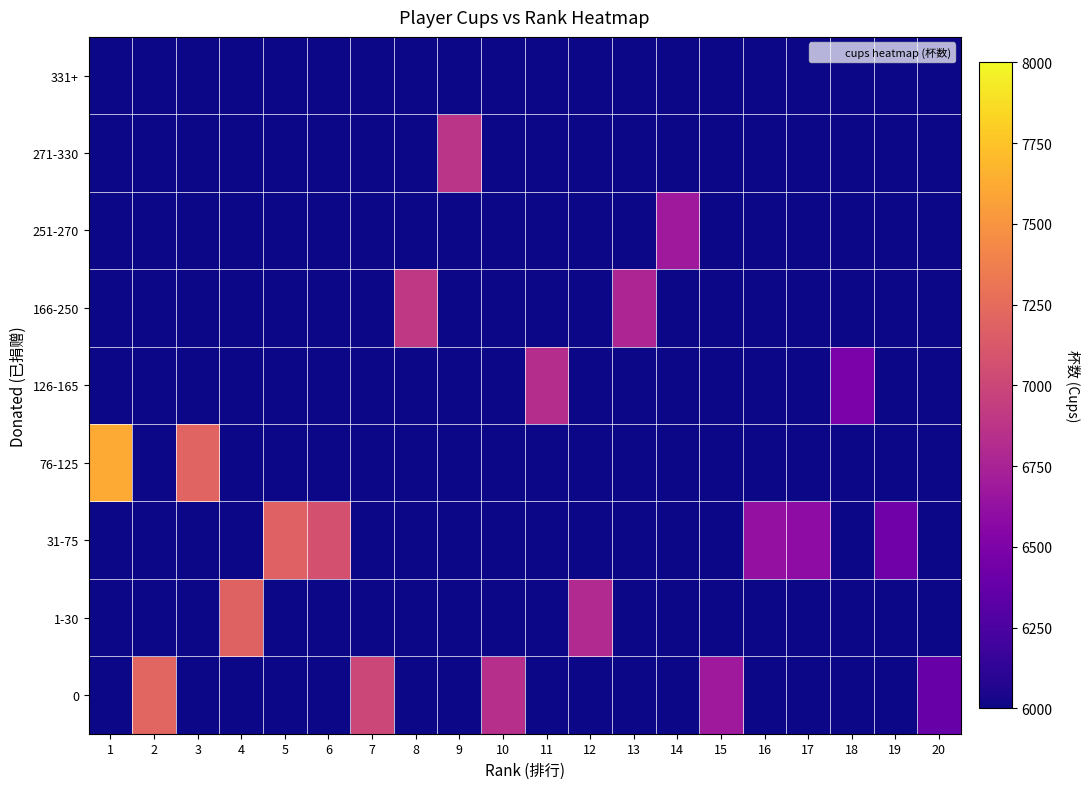

Reading right to left, transcribe all the data shown in this chart.

0: 20=6398	19=0	18=0	17=0	16=0	15=6680	14=0	13=0	12=0	11=0	10=6836	9=0	8=0	7=7003	6=0	5=0	4=0	3=0	2=7207	1=0
1-30: 20=0	19=0	18=0	17=0	16=0	15=0	14=0	13=0	12=6801	11=0	10=0	9=0	8=0	7=0	6=0	5=0	4=7188	3=0	2=0	1=0
31-75: 20=0	19=6436	18=0	17=6591	16=6622	15=0	14=0	13=0	12=0	11=0	10=0	9=0	8=0	7=0	6=7075	5=7183	4=0	3=0	2=0	1=0
76-125: 20=0	19=0	18=0	17=0	16=0	15=0	14=0	13=0	12=0	11=0	10=0	9=0	8=0	7=0	6=0	5=0	4=0	3=7199	2=0	1=7618
126-165: 20=0	19=0	18=6490	17=0	16=0	15=0	14=0	13=0	12=0	11=6825	10=0	9=0	8=0	7=0	6=0	5=0	4=0	3=0	2=0	1=0
166-250: 20=0	19=0	18=0	17=0	16=0	15=0	14=0	13=6769	12=0	11=0	10=0	9=0	8=6902	7=0	6=0	5=0	4=0	3=0	2=0	1=0
251-270: 20=0	19=0	18=0	17=0	16=0	15=0	14=6680	13=0	12=0	11=0	10=0	9=0	8=0	7=0	6=0	5=0	4=0	3=0	2=0	1=0
271-330: 20=0	19=0	18=0	17=0	16=0	15=0	14=0	13=0	12=0	11=0	10=0	9=6874	8=0	7=0	6=0	5=0	4=0	3=0	2=0	1=0
331+: 20=0	19=0	18=0	17=0	16=0	15=0	14=0	13=0	12=0	11=0	10=0	9=0	8=0	7=0	6=0	5=0	4=0	3=0	2=0	1=0